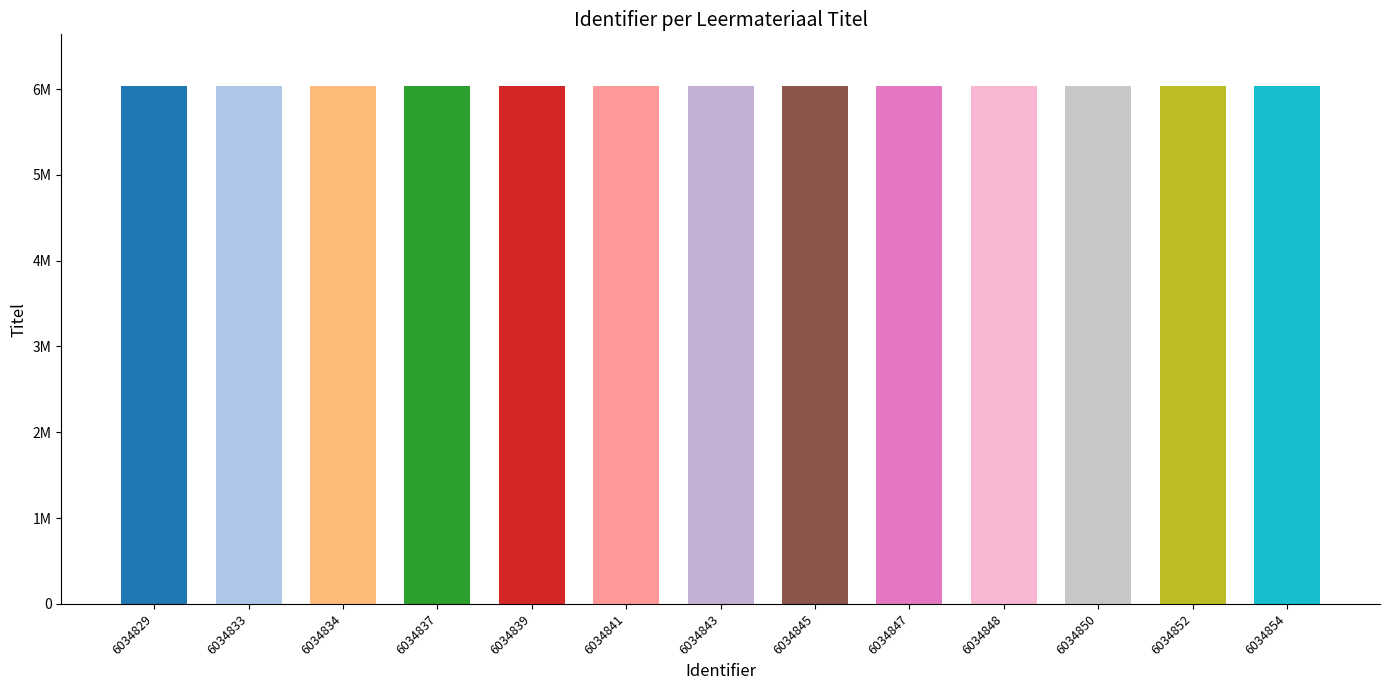

What is the sum of all values?

78452952